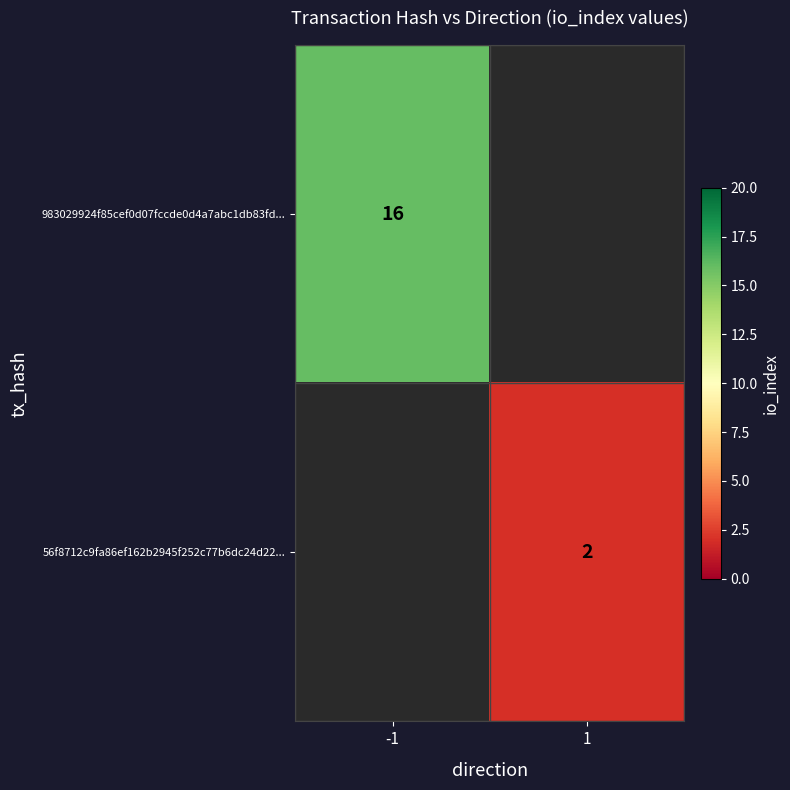

At which category is the sum across all series the highest?

-1